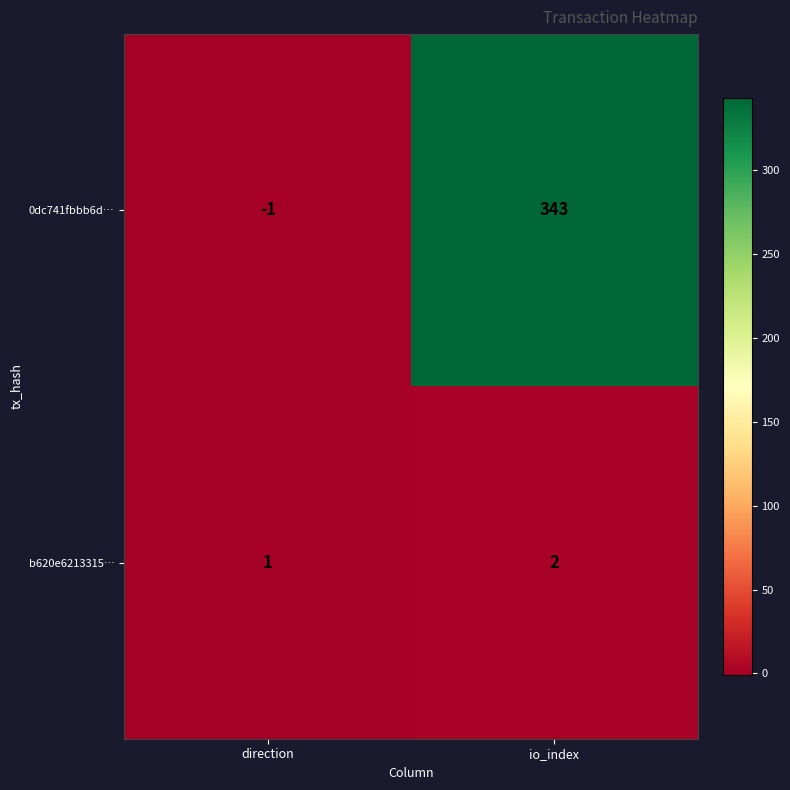

What is the sum of all b620e6213315… values?

3